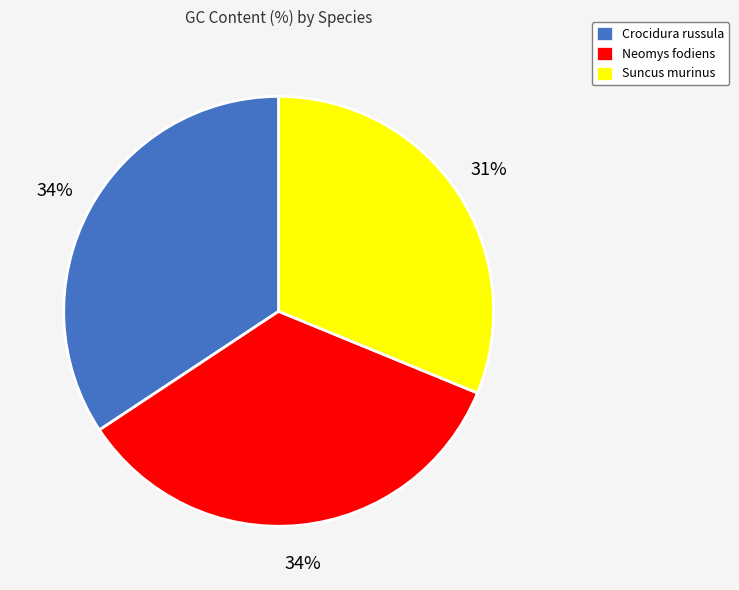

To the nearest percent, what is the difference between the Neomys fodiens and Suncus murinus slice percentages?

3%